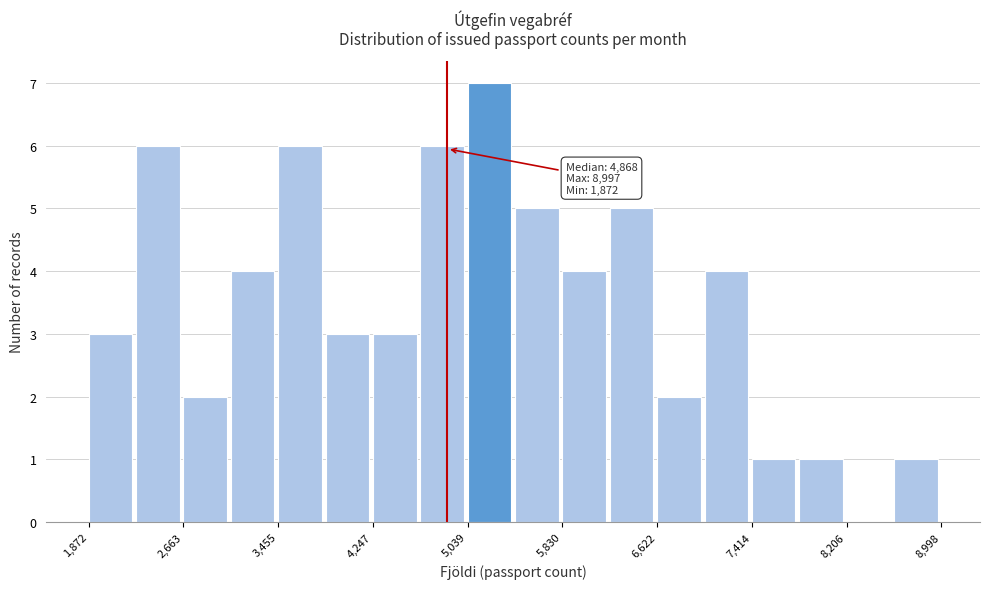

Around what value on the x-axis is the tallest bar? Give the approximate position of its centre, as read against the axis.

5200